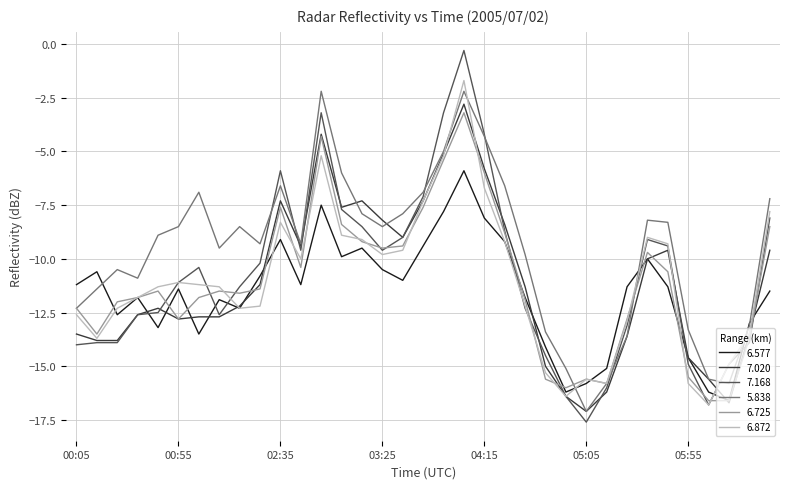

What is the minimum value for 6.872?

-16.8